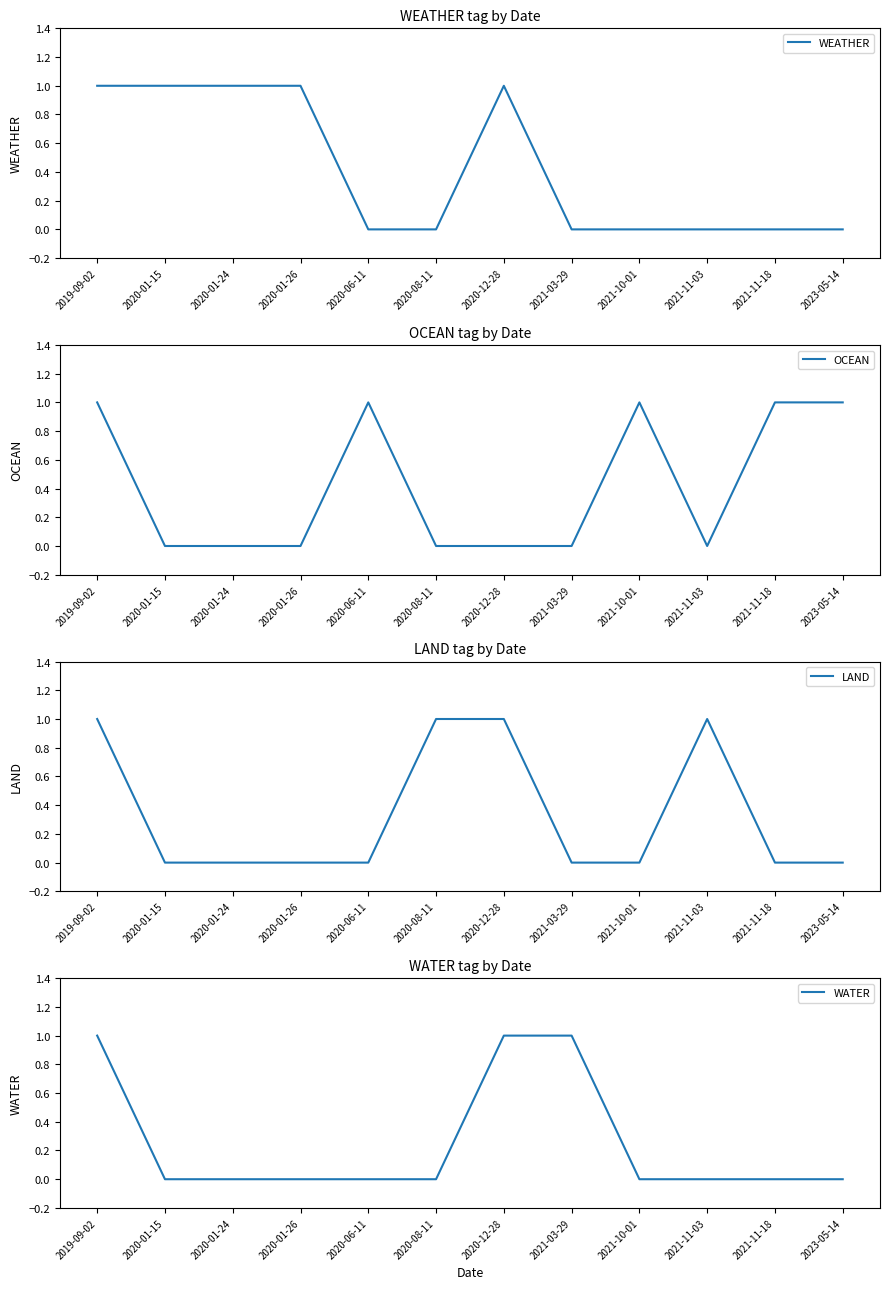

Reading left to right, extract all data points from this chart.

WEATHER: 2019-09-02=1	2020-01-15=1	2020-01-24=1	2020-01-26=1	2020-06-11=0	2020-08-11=0	2020-12-28=1	2021-03-29=0	2021-10-01=0	2021-11-03=0	2021-11-18=0	2023-05-14=0
OCEAN: 2019-09-02=1	2020-01-15=0	2020-01-24=0	2020-01-26=0	2020-06-11=1	2020-08-11=0	2020-12-28=0	2021-03-29=0	2021-10-01=1	2021-11-03=0	2021-11-18=1	2023-05-14=1
LAND: 2019-09-02=1	2020-01-15=0	2020-01-24=0	2020-01-26=0	2020-06-11=0	2020-08-11=1	2020-12-28=1	2021-03-29=0	2021-10-01=0	2021-11-03=1	2021-11-18=0	2023-05-14=0
WATER: 2019-09-02=1	2020-01-15=0	2020-01-24=0	2020-01-26=0	2020-06-11=0	2020-08-11=0	2020-12-28=1	2021-03-29=1	2021-10-01=0	2021-11-03=0	2021-11-18=0	2023-05-14=0